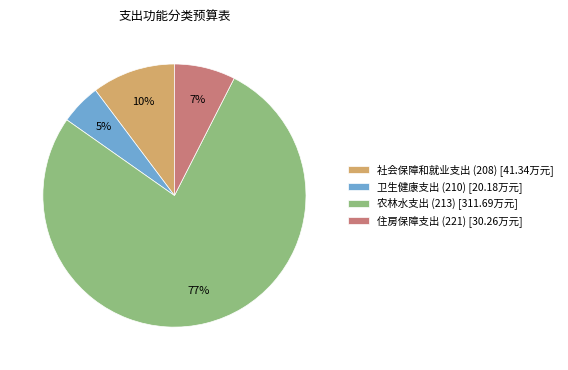

Does any single category account for the majority?

Yes